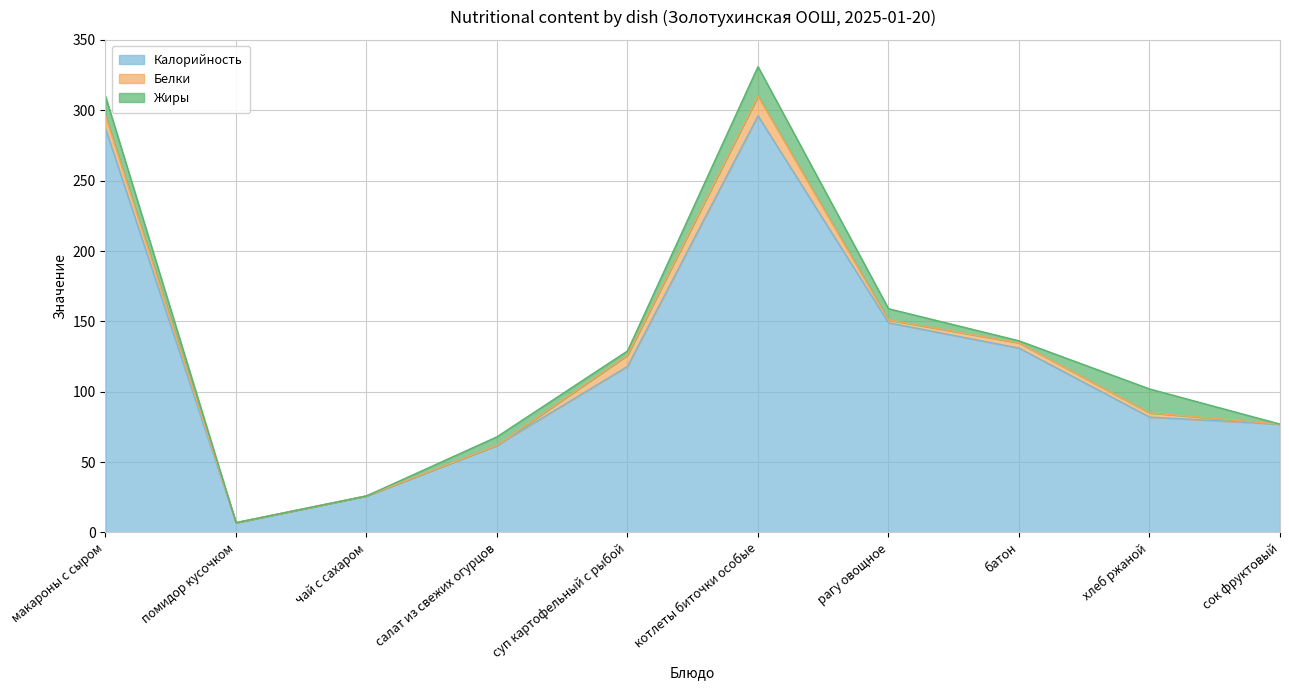

How many values in the Калорийность series are below 118?

5